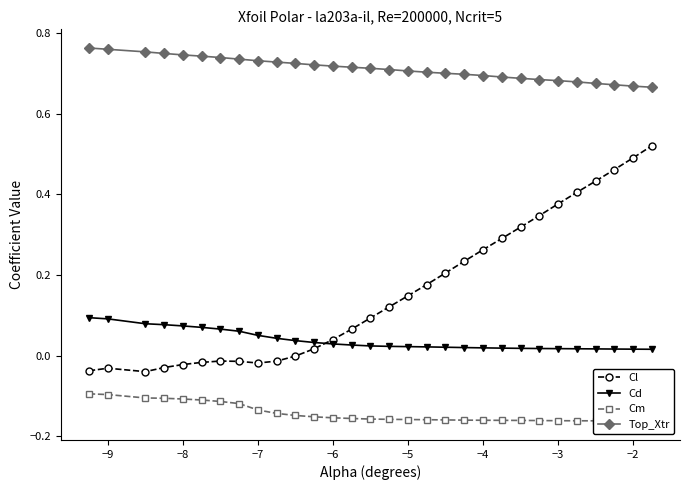

How many values in Cl are above zero?

19